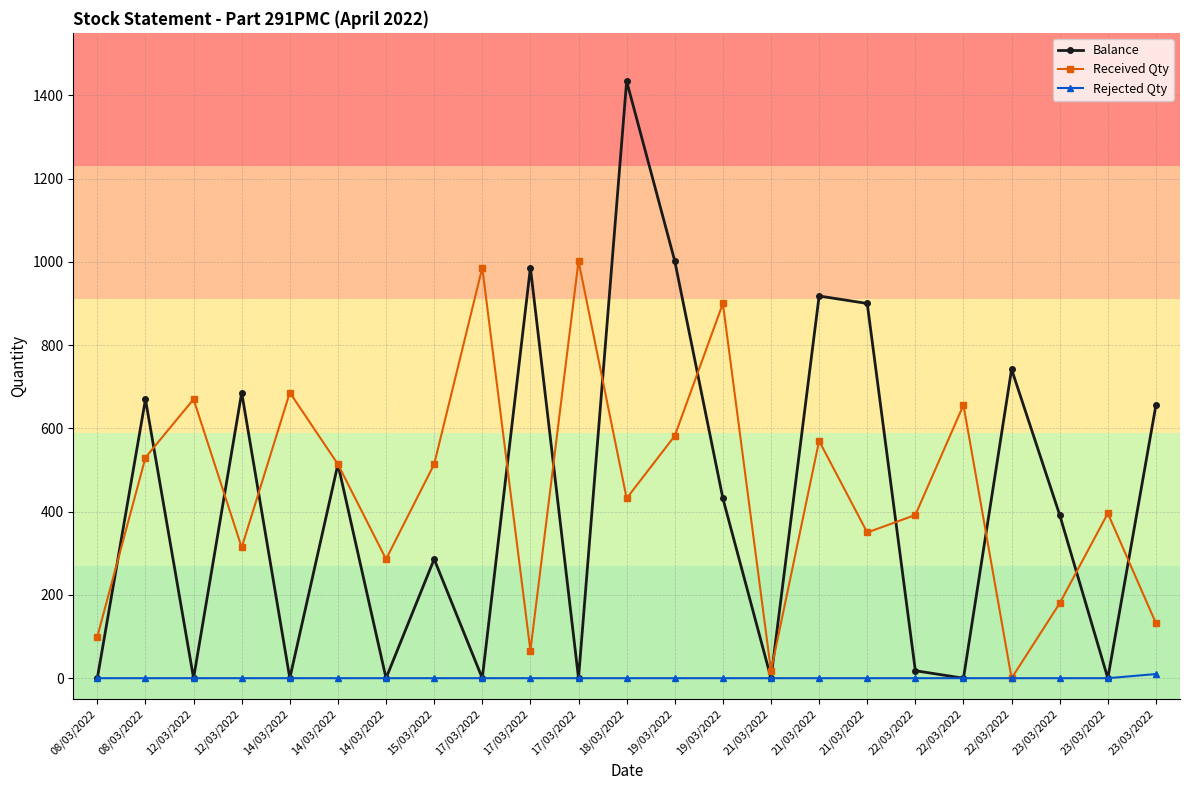

How many lines are shown in the chart?

3